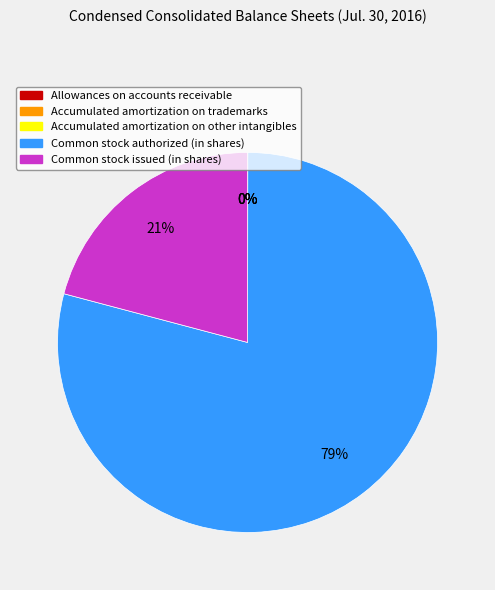

Does any single category account for the majority?

Yes